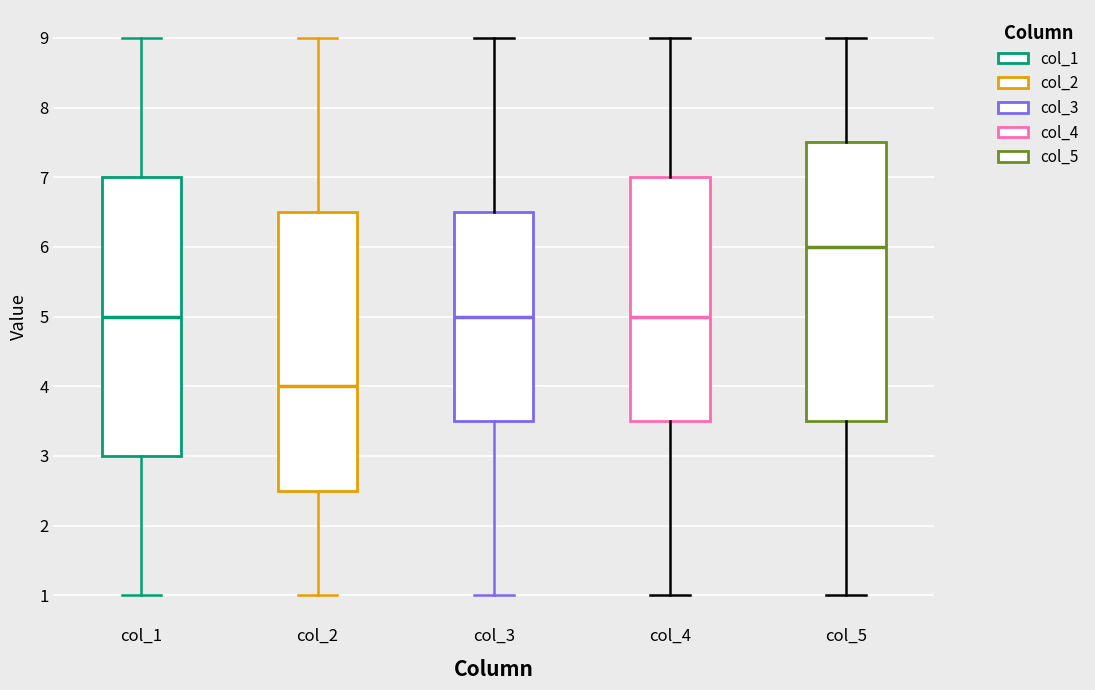

Reading left to right, transcribe this box plot: for each box, give where its median line is, the range the box spans, and where its two whiskers end, as read against the y-axis. The values are not printed on the chart, so give them approximately, as read against the axis.

col_1: median 5.0, box 3.0 to 7.0, whiskers 1.0 to 9.0
col_2: median 4.0, box 2.5 to 6.5, whiskers 1.0 to 9.0
col_3: median 5.0, box 3.5 to 6.5, whiskers 1.0 to 9.0
col_4: median 5.0, box 3.5 to 7.0, whiskers 1.0 to 9.0
col_5: median 6.0, box 3.5 to 7.5, whiskers 1.0 to 9.0